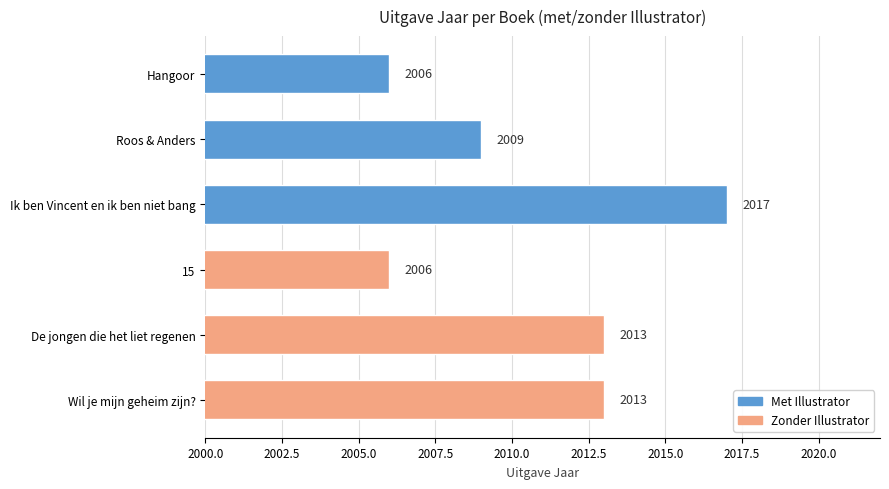

Which category has the highest value across all series?

Ik ben Vincent en ik ben niet bang